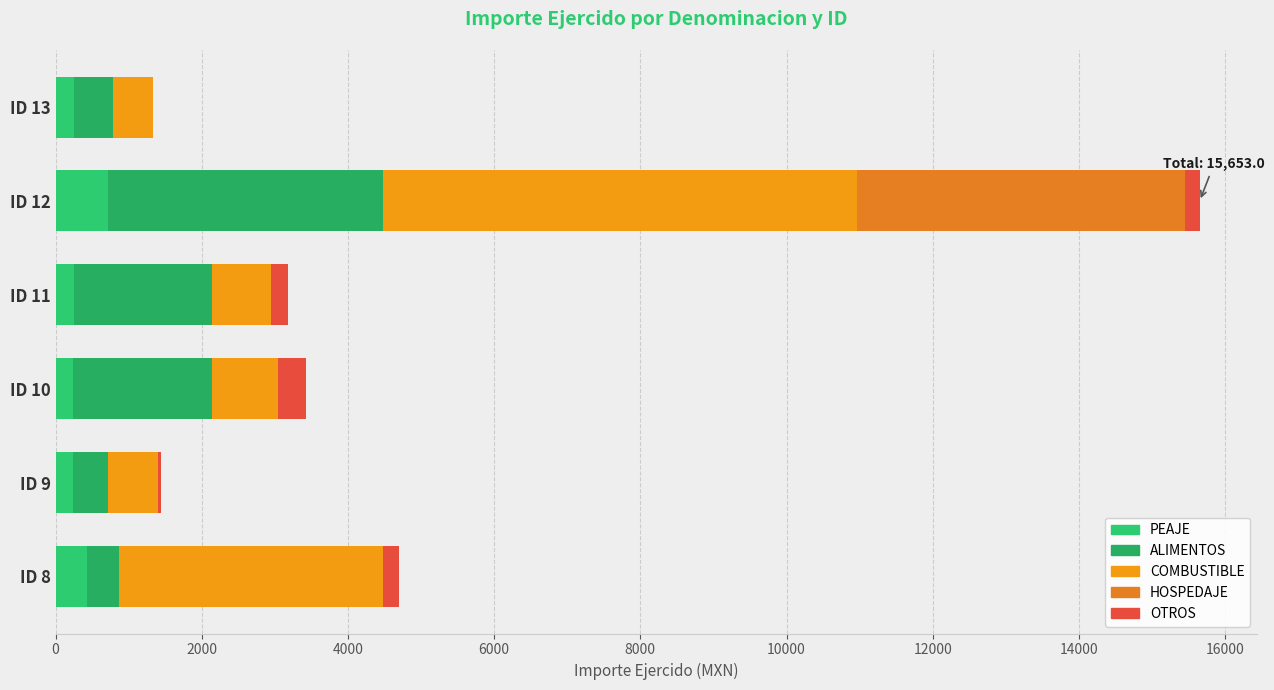

How many distinct data groups are displayed?

5